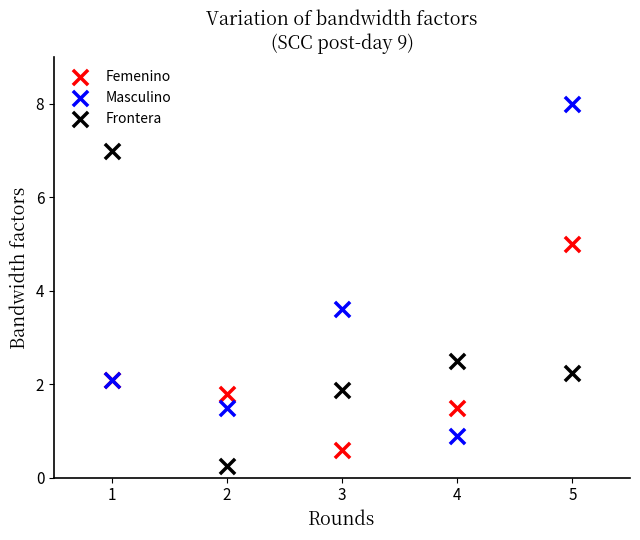

What is the X range (max minus min) for the scatter plot?

4.0